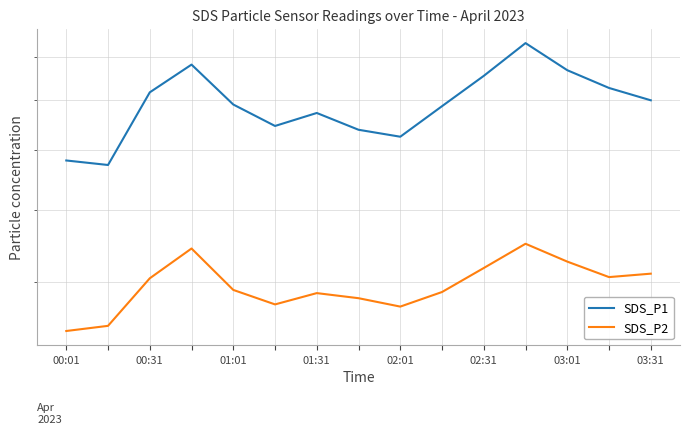

At which label is SDS_P2 closest to 39?

02:01